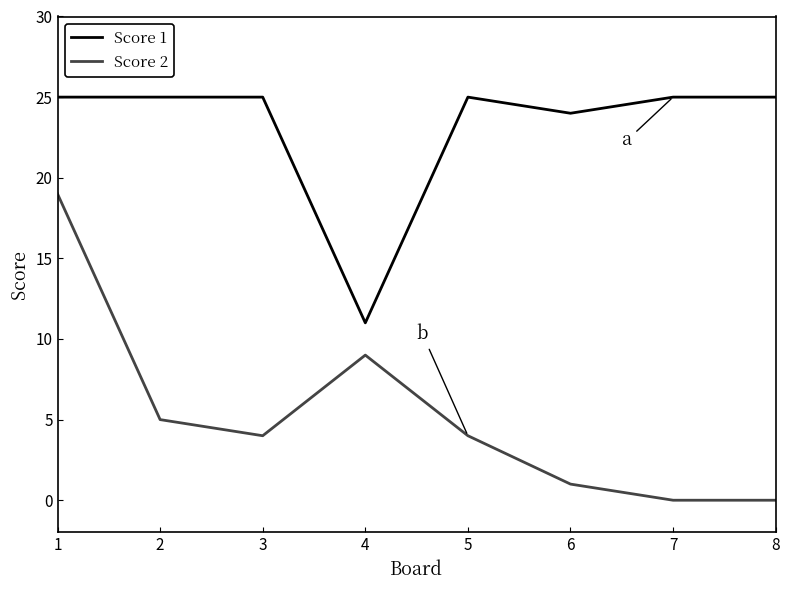

True or false: Score 1 and Score 2 cross at least once.

False